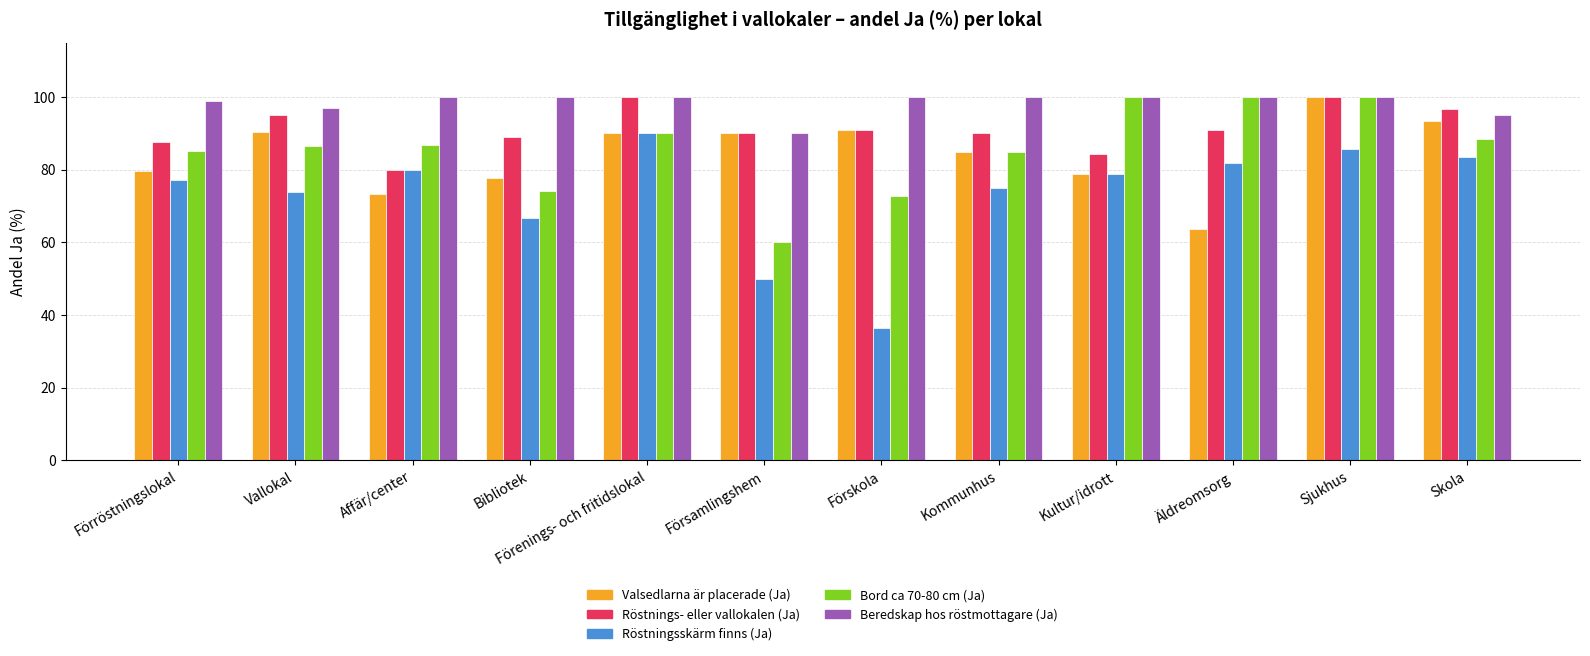

What is the average value of the Valsedlarna är placerade (Ja) series?

84.4